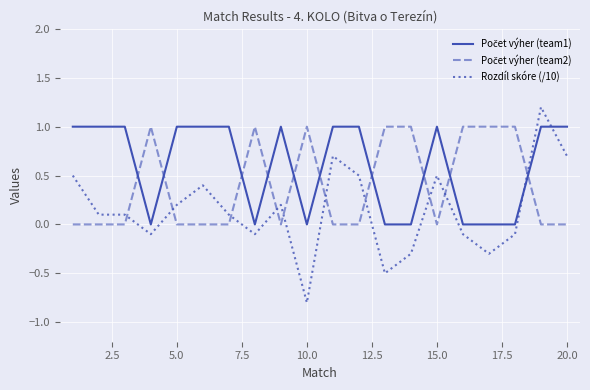

Which series has the widest spread of values?

Rozdíl skóre (/10)